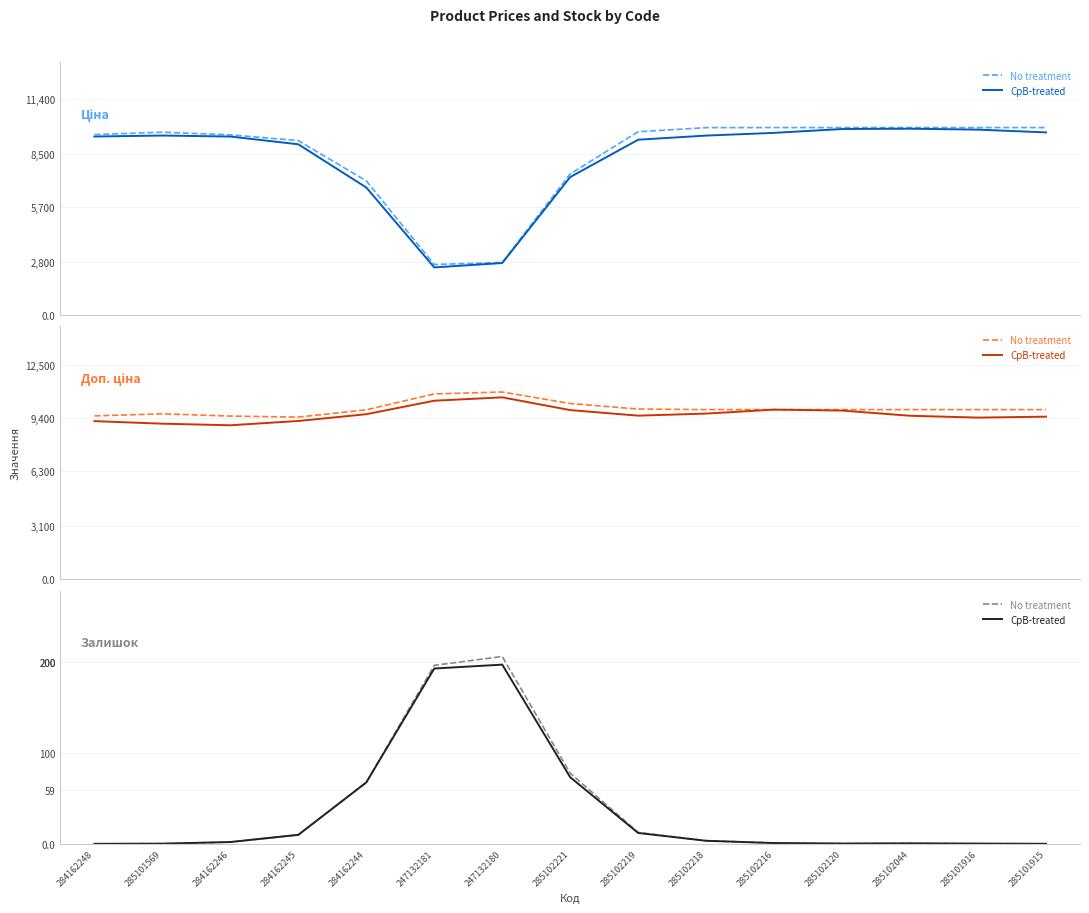

How many categories are shown in the chart?

15